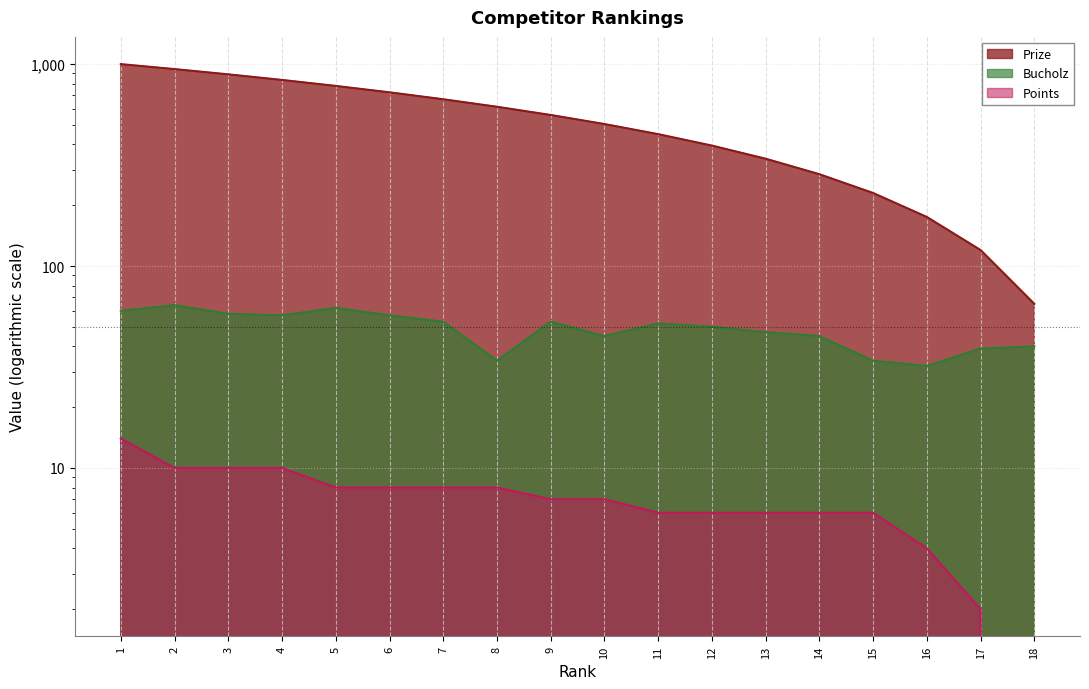

What is the maximum value for Bucholz?

64